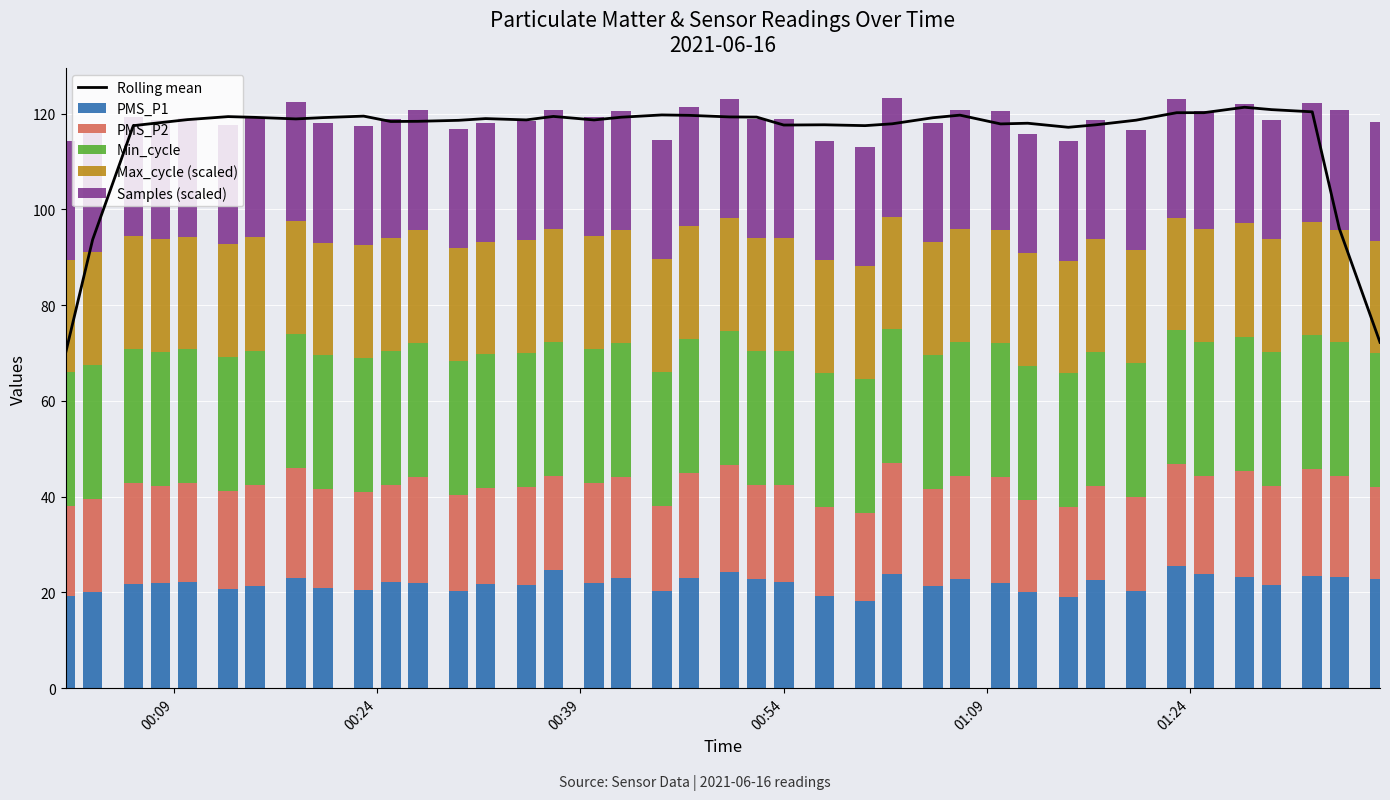

What is the maximum value for PMS_P1?

25.5